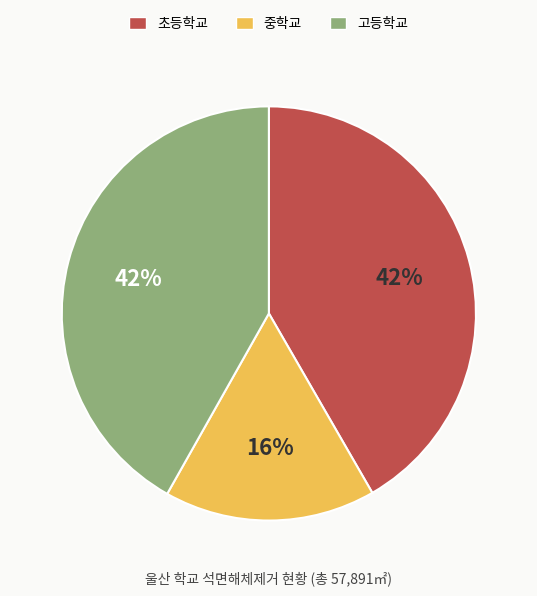

To the nearest percent, what is the average slice percentage?

33%